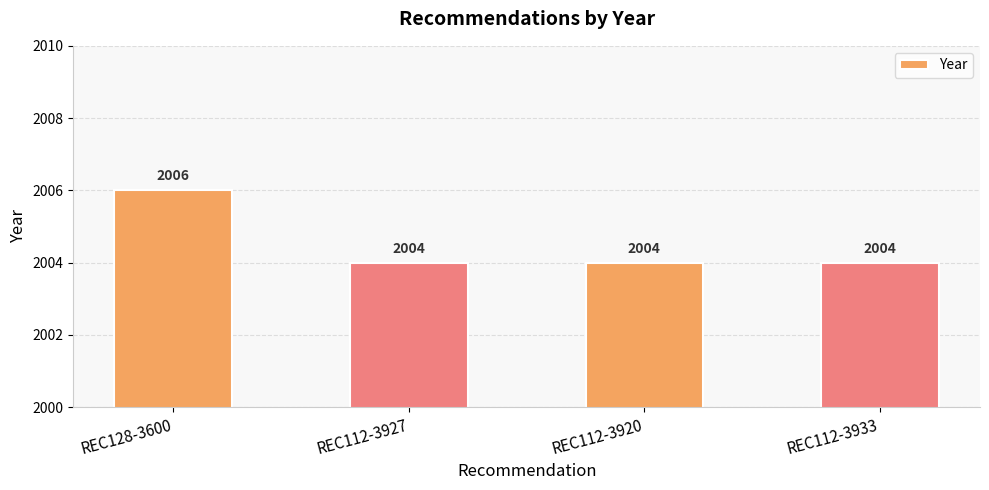

Reading left to right, transcribe all the data shown in this chart.

REC128-3600=2006	REC112-3927=2004	REC112-3920=2004	REC112-3933=2004